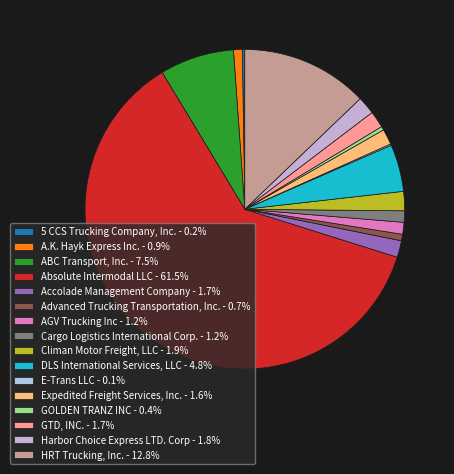

Which category has the biggest portion of the pie?

Absolute Intermodal LLC